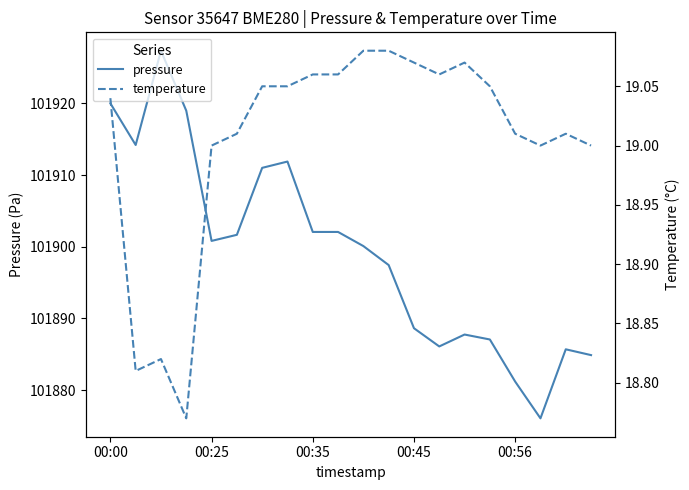

Is this an area chart (filled region under the line)?

No